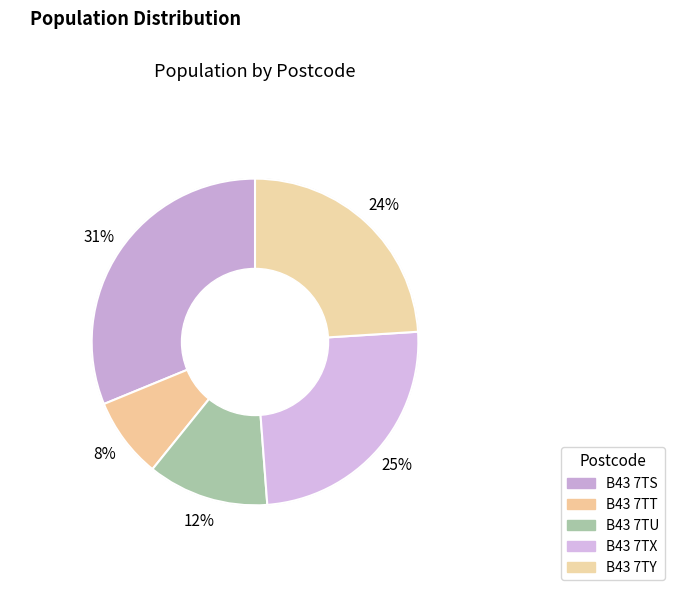

Count the number of slices in the pie.

5